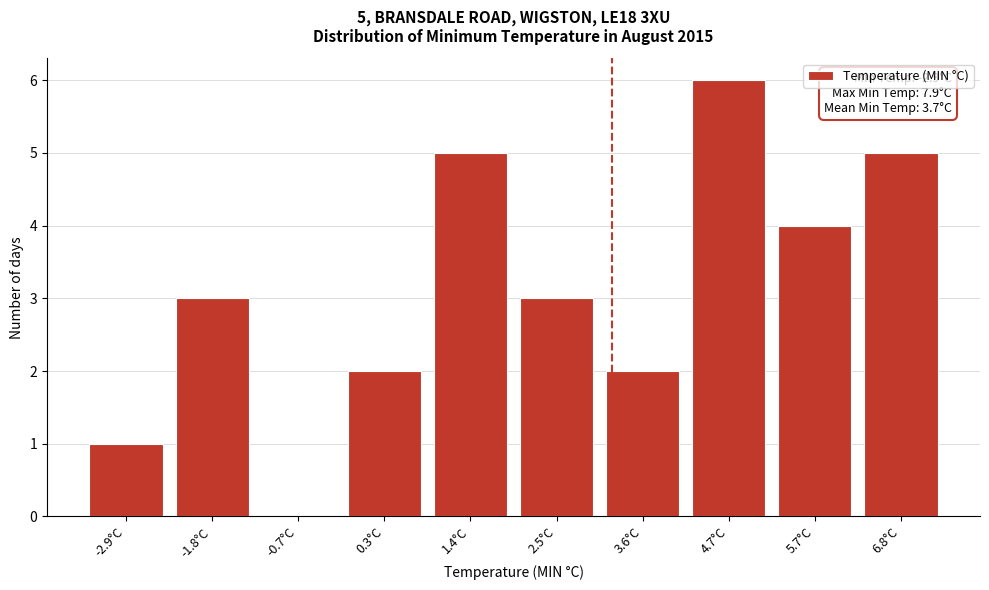

Reading left to right, transcribe all the data shown in this chart.

-2.9°C=1	-1.8°C=3	-0.7°C=0	0.3°C=2	1.4°C=5	2.5°C=3	3.6°C=2	4.7°C=6	5.7°C=4	6.8°C=5